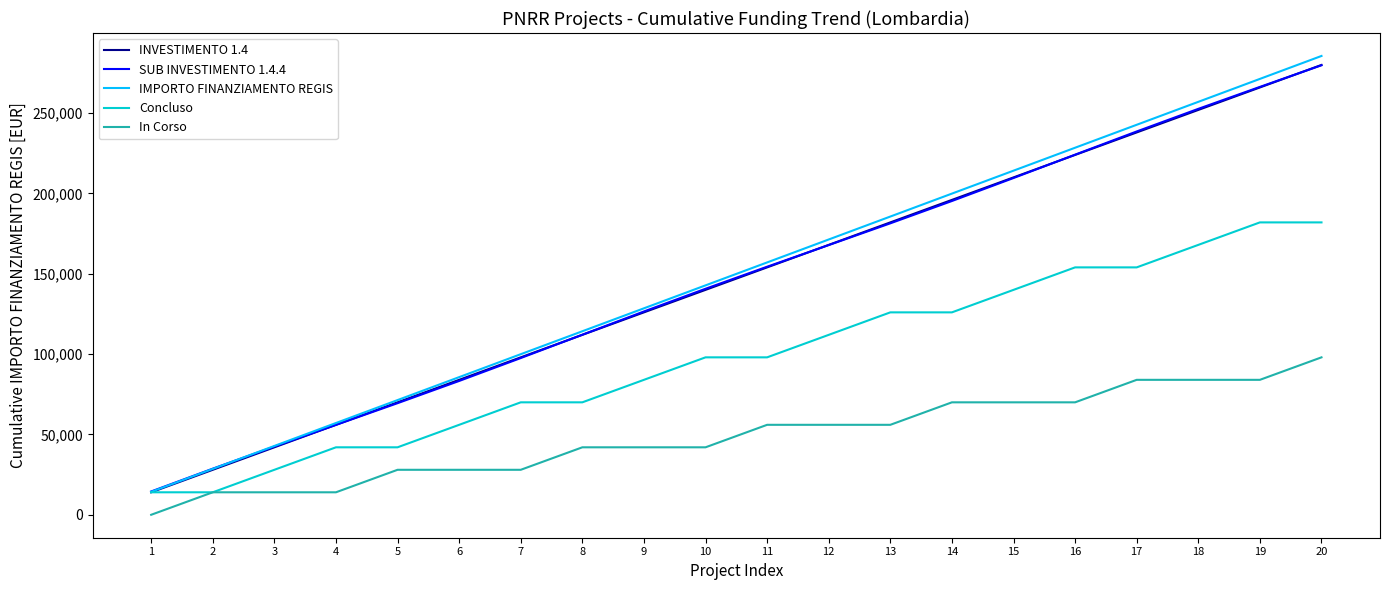

What is the greatest value displayed?

285600.0